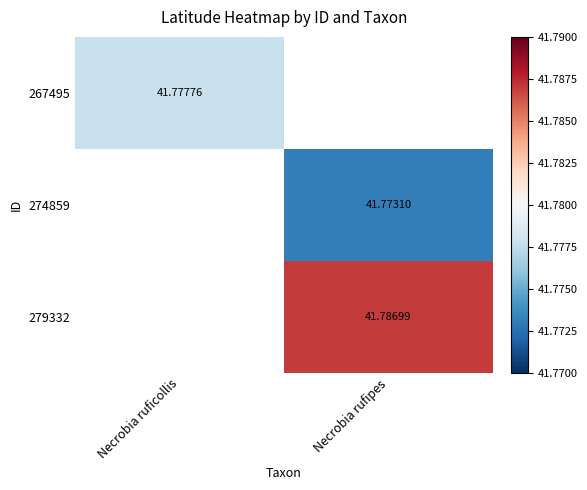

True or false: 279332 has a value of 16.6 at Necrobia rufipes.

False